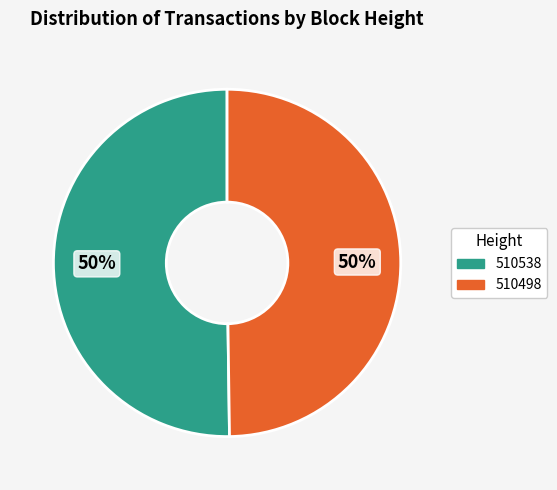

To the nearest percent, what portion does 510498 represent?

50%